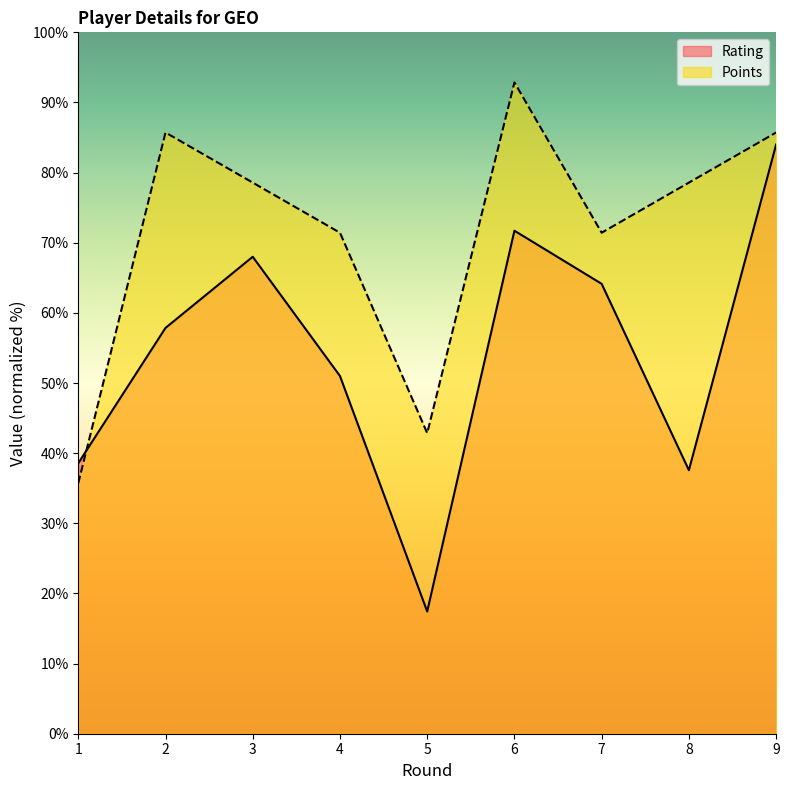

What are all the series names shown in the legend?

Rating, Points